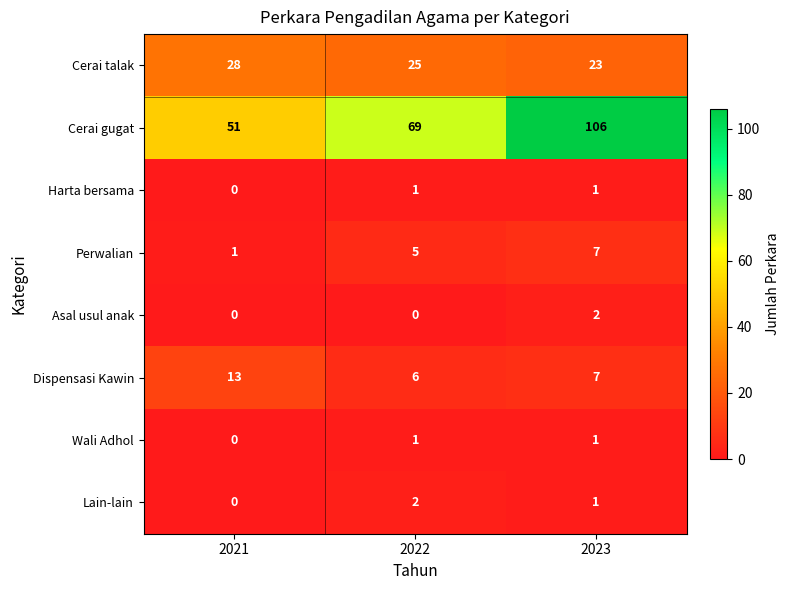

Count the Perwalian values in the range 1 to 7.

3